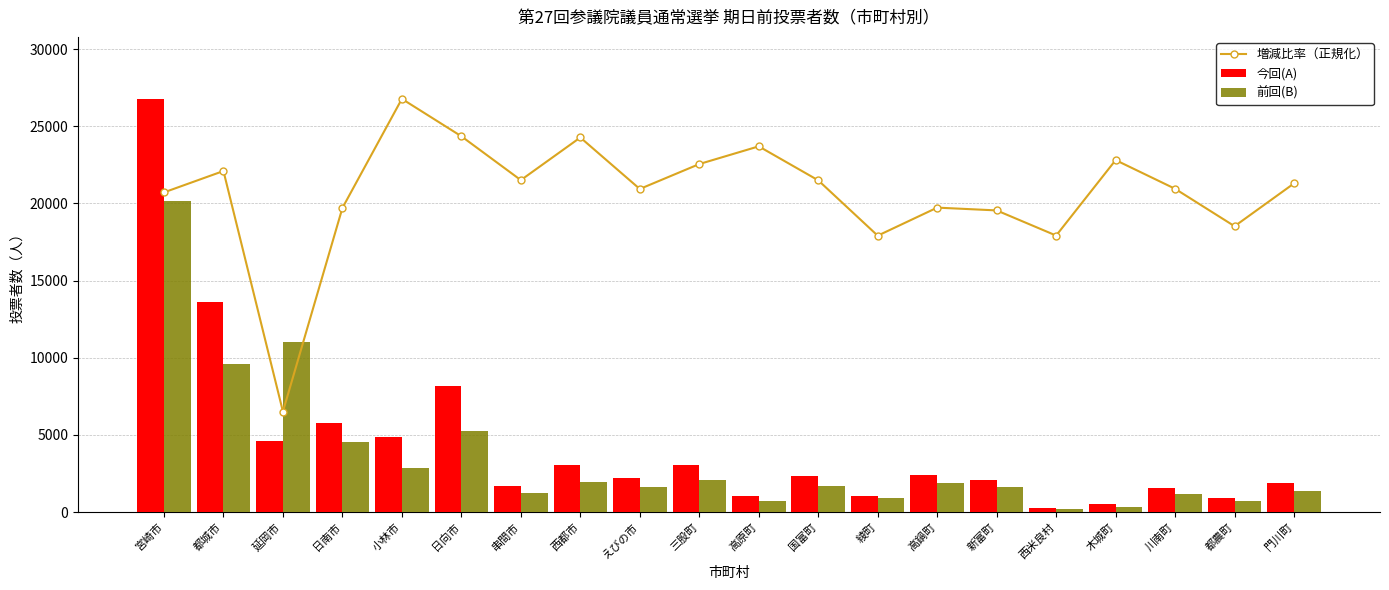

At which category is the sum across all series the highest?

宮崎市